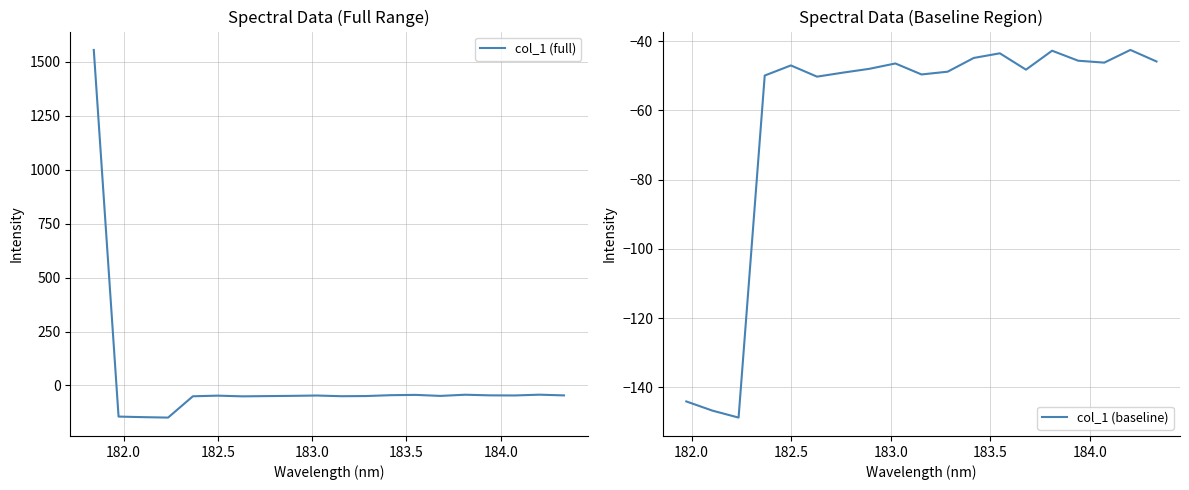

What is the smallest value displayed?

-148.7